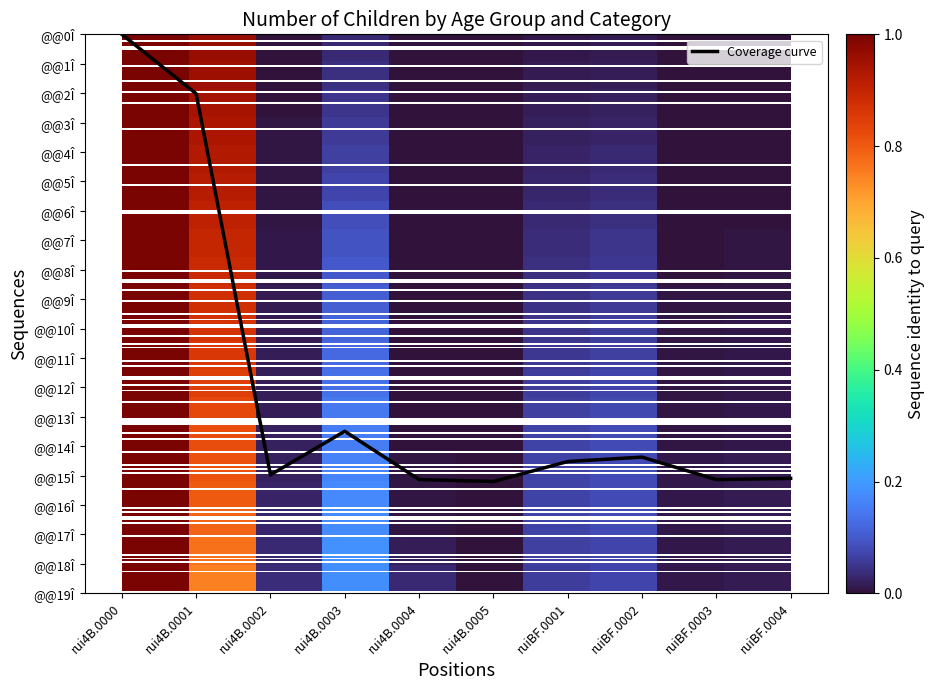

What is the maximum value shown in the chart?

1.0